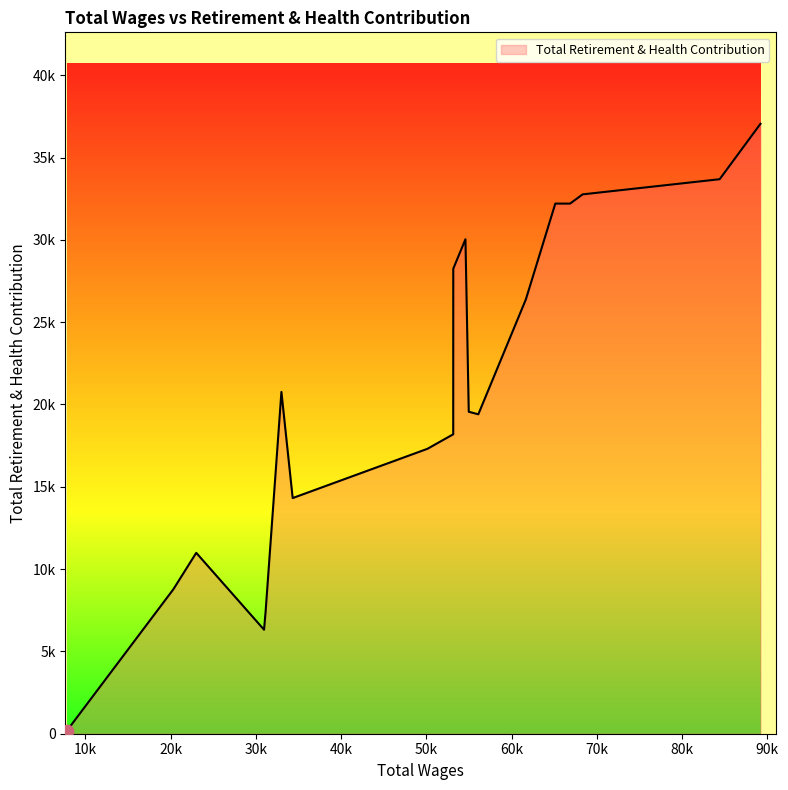

Is this an area chart (filled region under the line)?

Yes